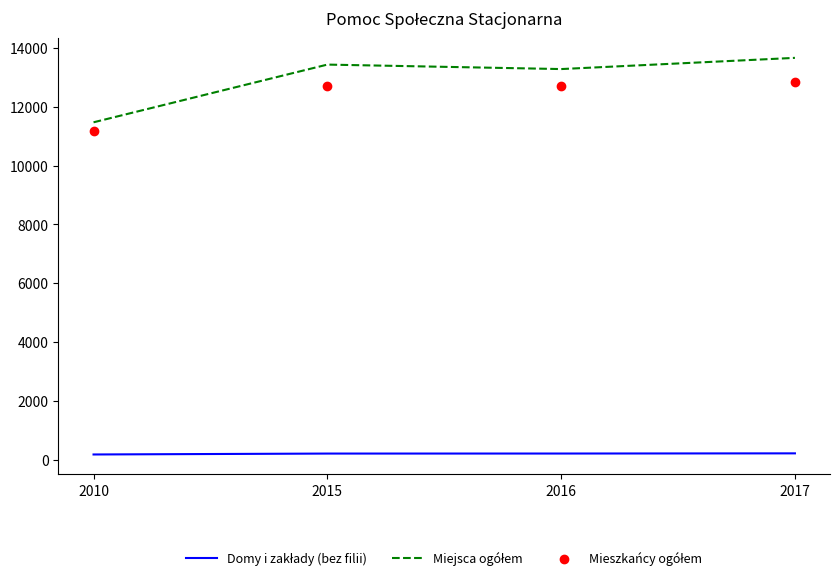

Which series has the largest Y range (max minus min)?

Miejsca ogółem